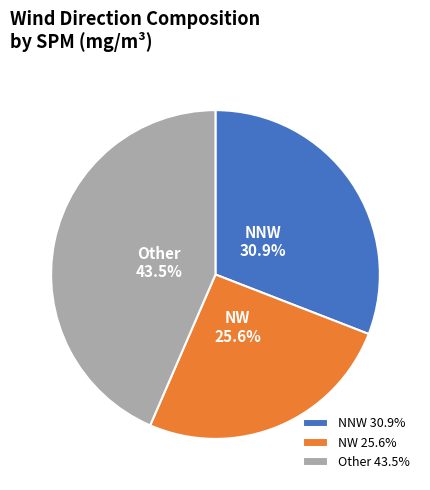

What portion of the pie excludes NW?

74.4%